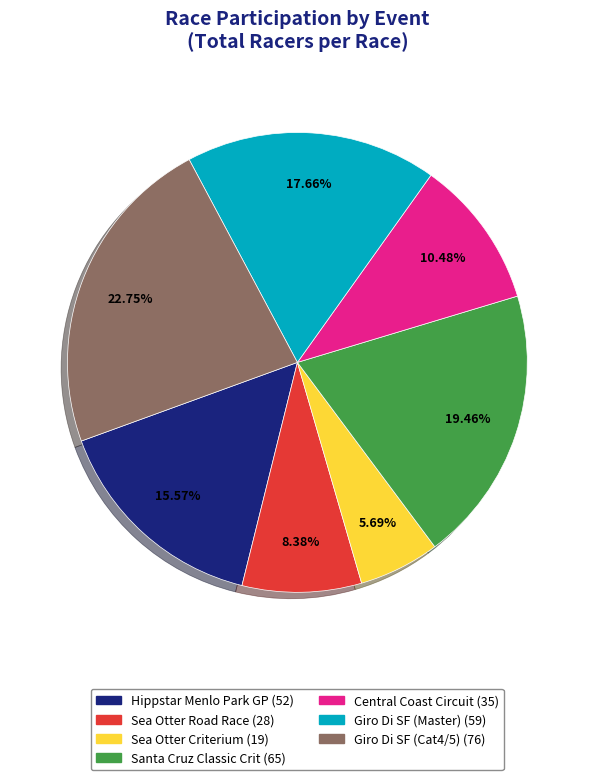

To the nearest percent, what is the average slice percentage?

14%